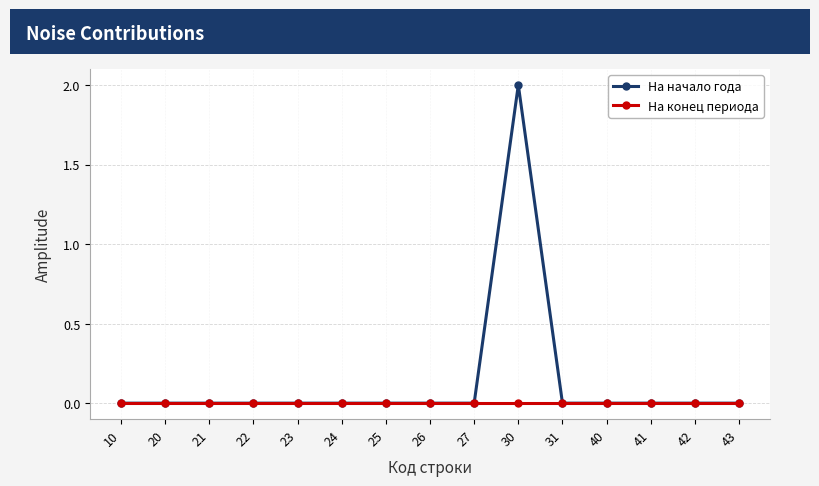

Which series has the largest range (max minus min)?

На начало года